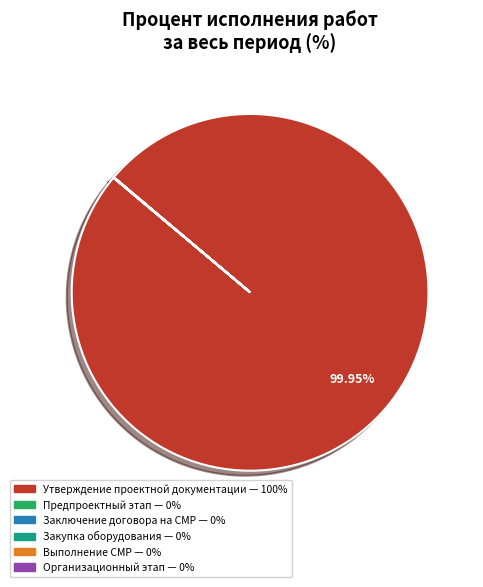

Is there a majority slice in this chart?

Yes